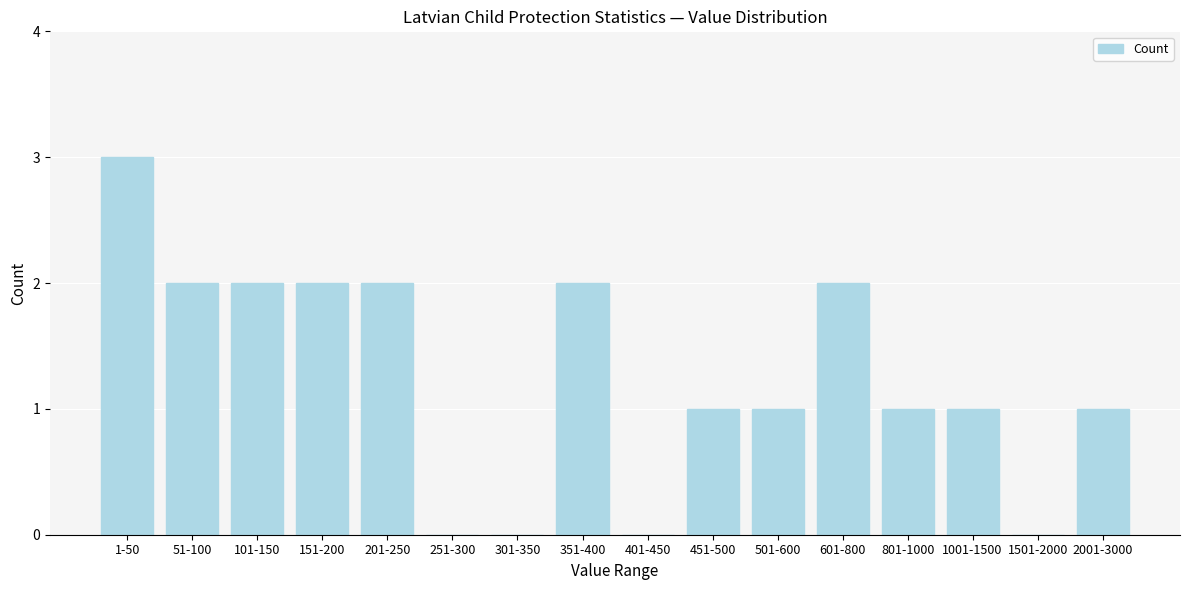

Reading right to left, extract all data points from this chart.

2001-3000=1	1501-2000=0	1001-1500=1	801-1000=1	601-800=2	501-600=1	451-500=1	401-450=0	351-400=2	301-350=0	251-300=0	201-250=2	151-200=2	101-150=2	51-100=2	1-50=3